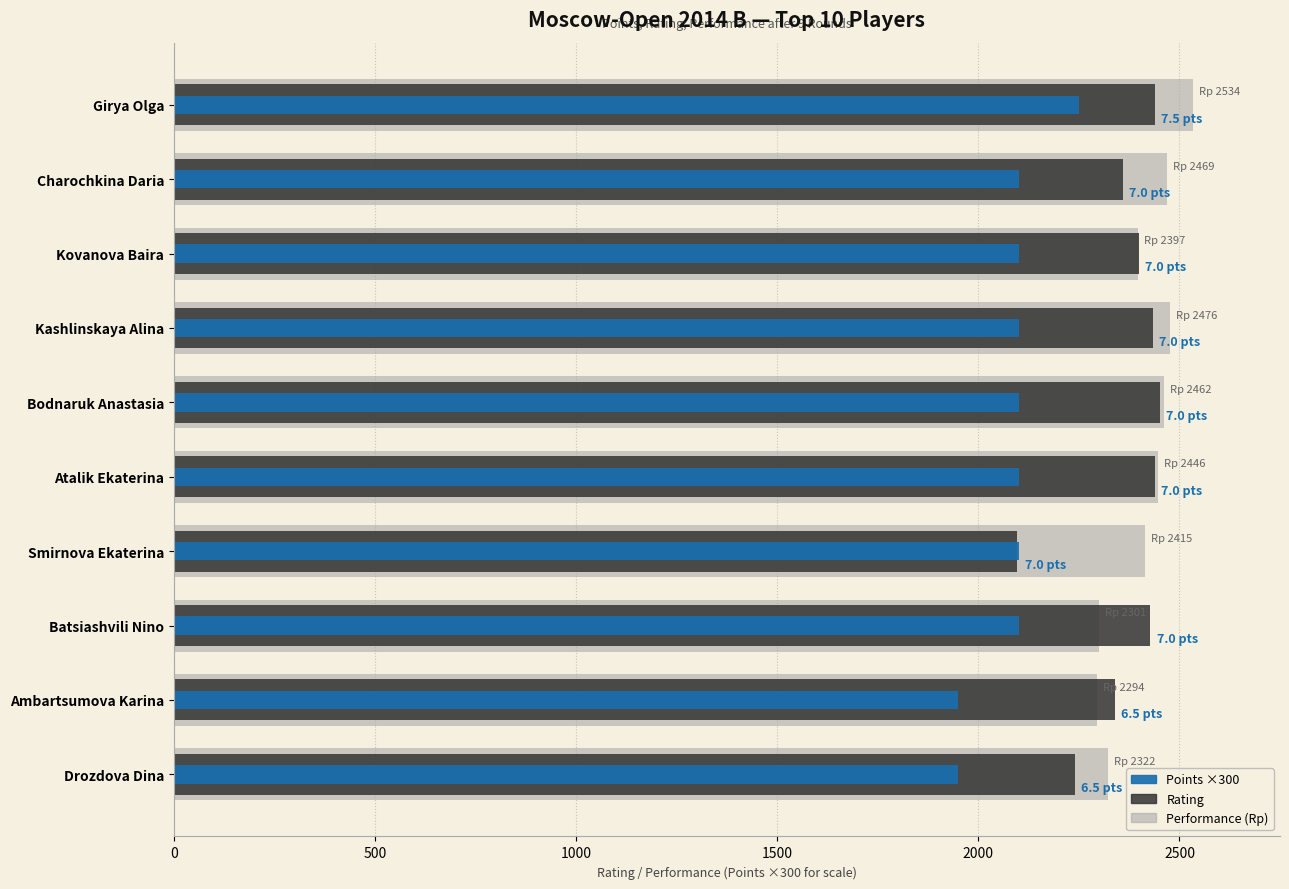

What is the sum of all Rating values?

23625